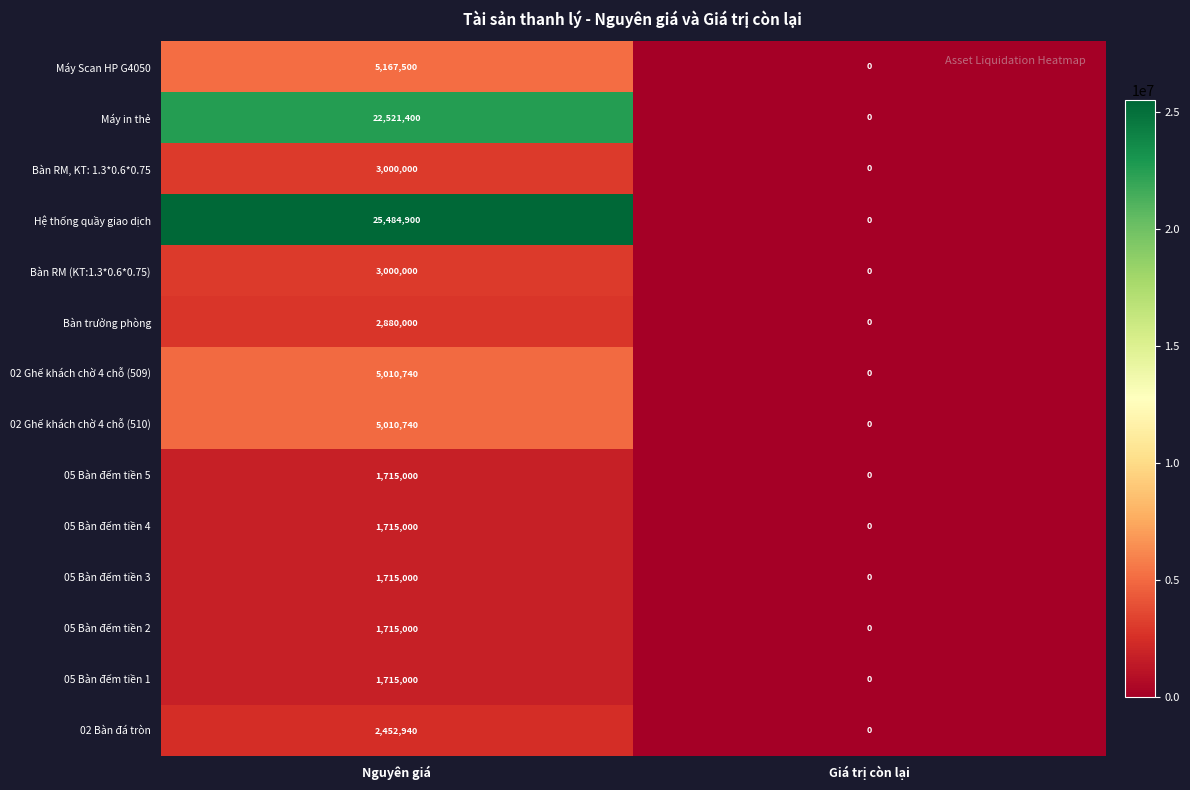

The value of Bàn trưởng phòng at Nguyên giá is 2880000. True or false?

True